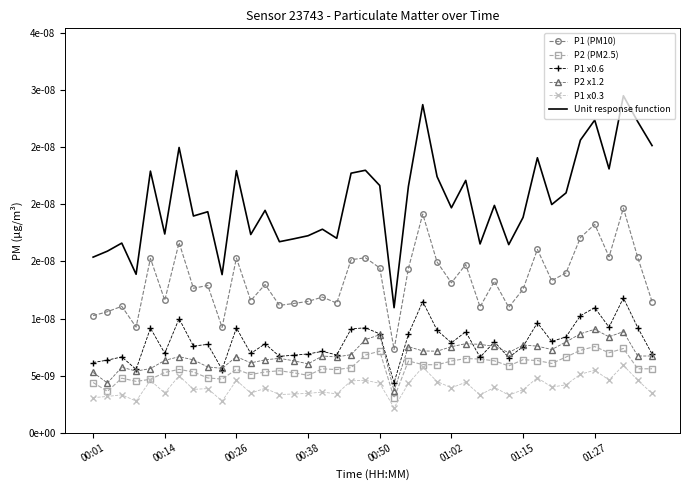

What are all the series names shown in the legend?

P1 (PM10), P2 (PM2.5), P1 x0.6, P2 x1.2, P1 x0.3, Unit response function